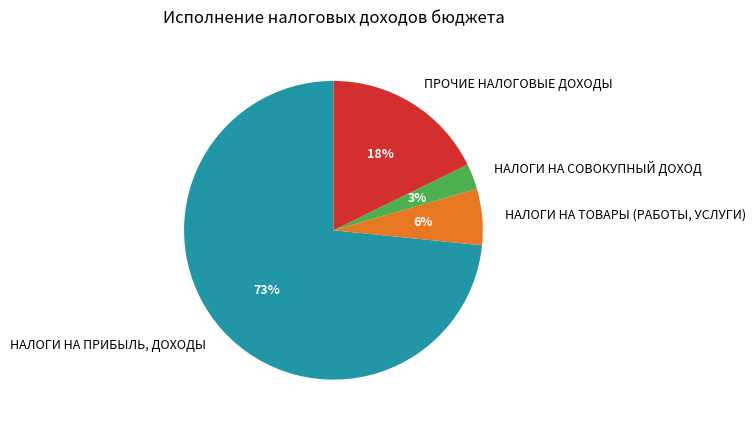

Which slice is the smallest?

НАЛОГИ НА СОВОКУПНЫЙ ДОХОД